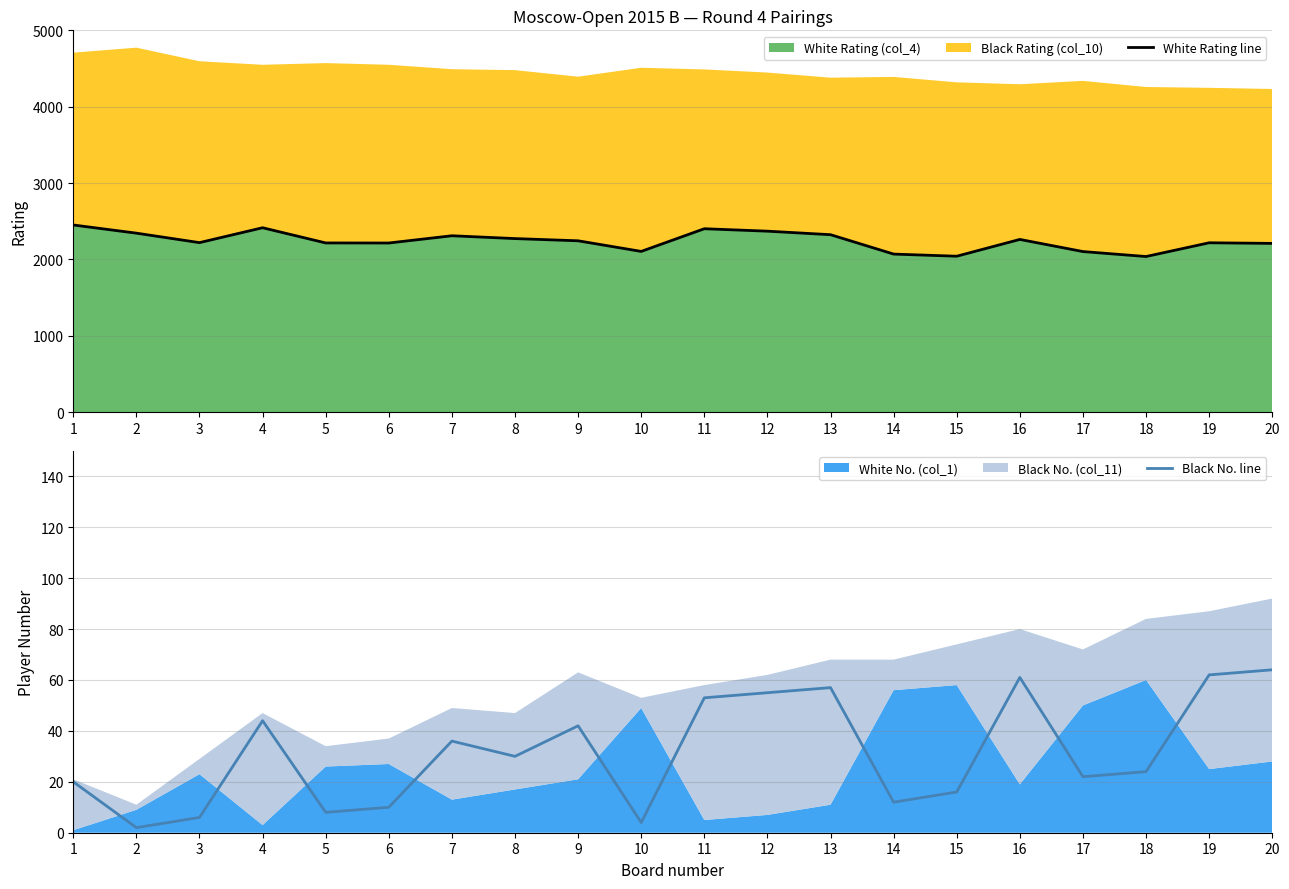

Which series changed the most between 9 and 13?

White Rating line